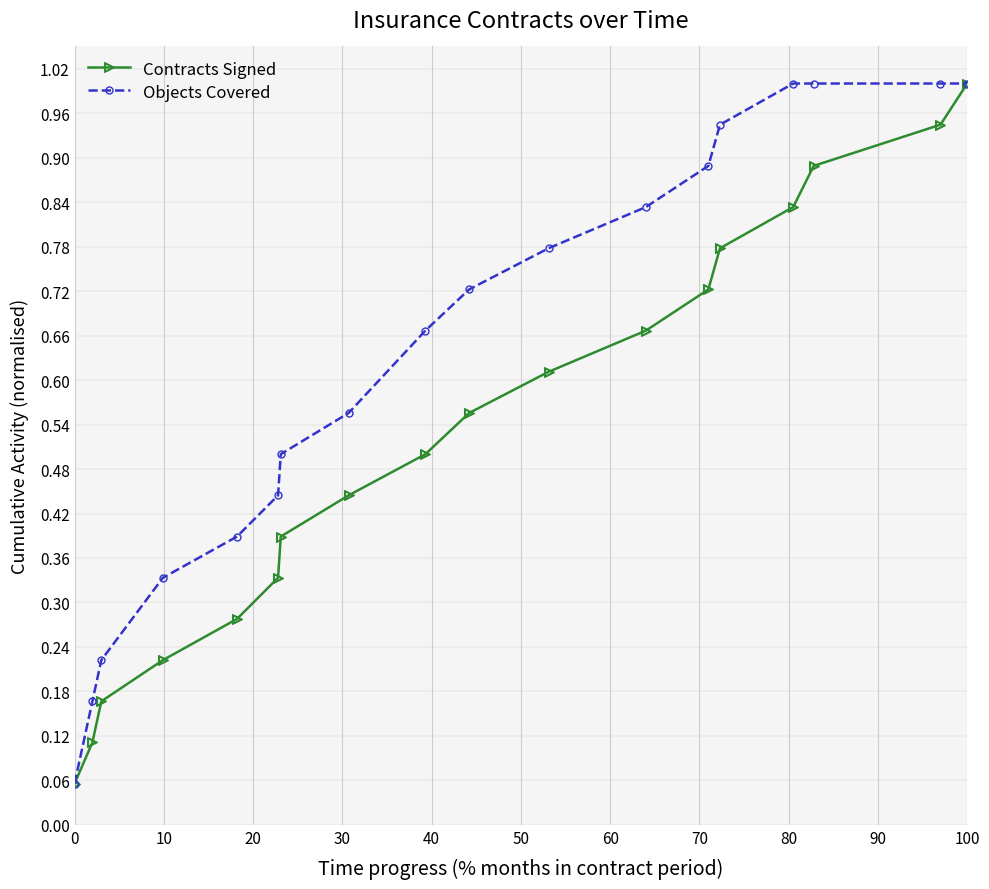

True or false: Contracts Signed has more than 1 interior local peaks.

False